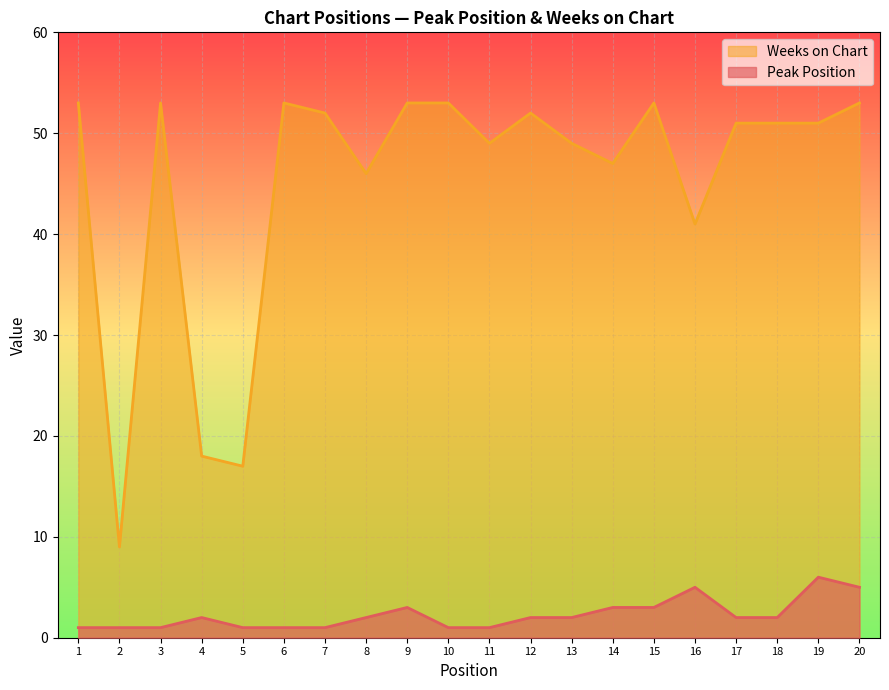

Does the chart display data point markers on the line(s)?

No